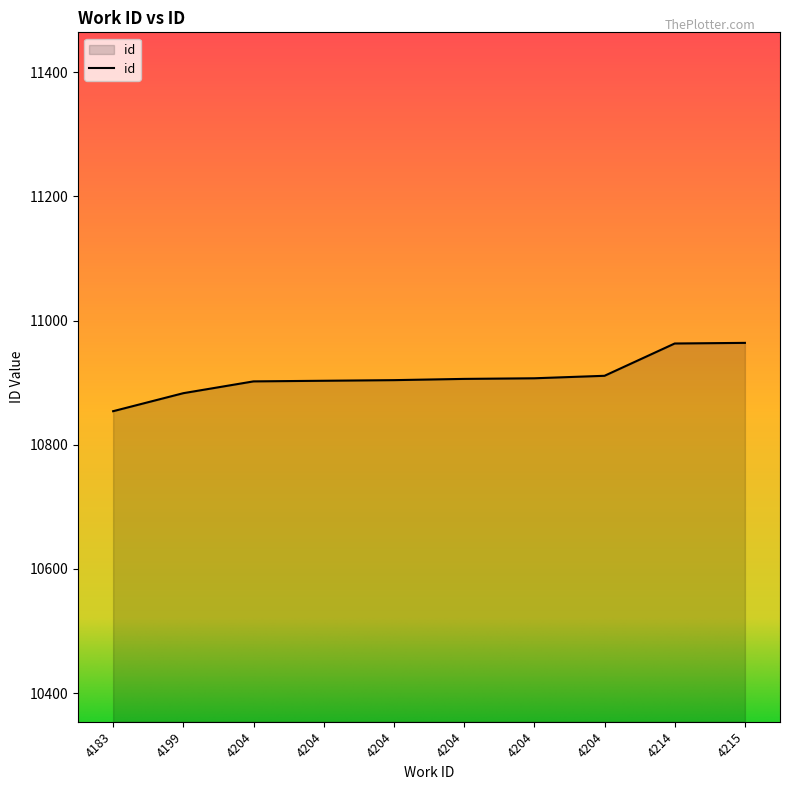

How many lines are shown in the chart?

1